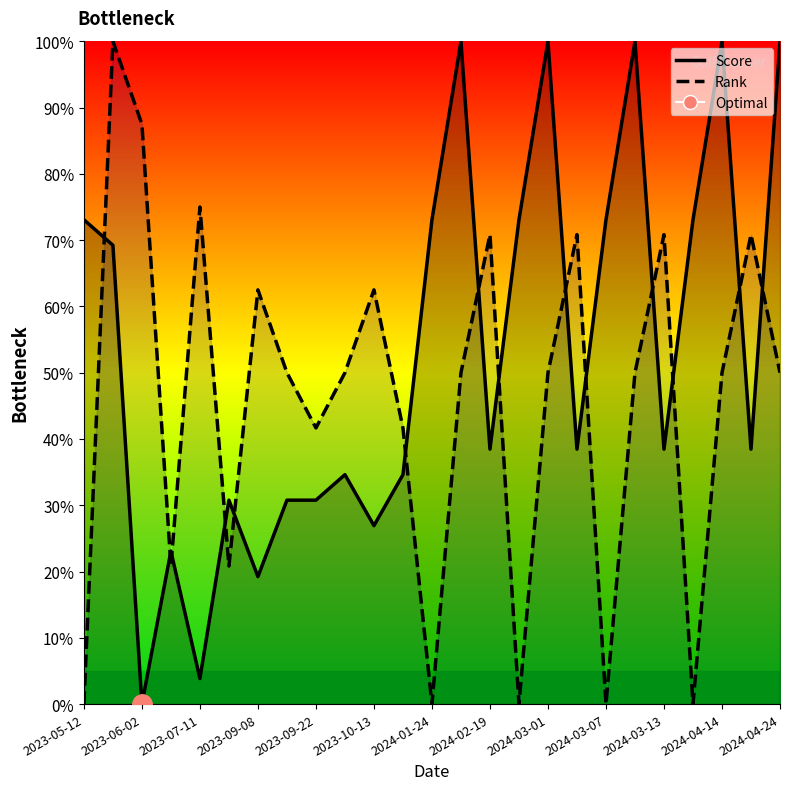

How many lines are shown in the chart?

2